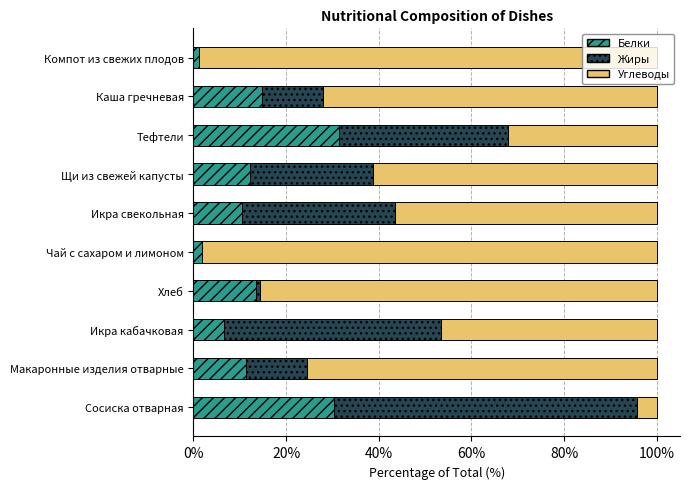

What is the approximate value of Белки at Тефтели?

31.3